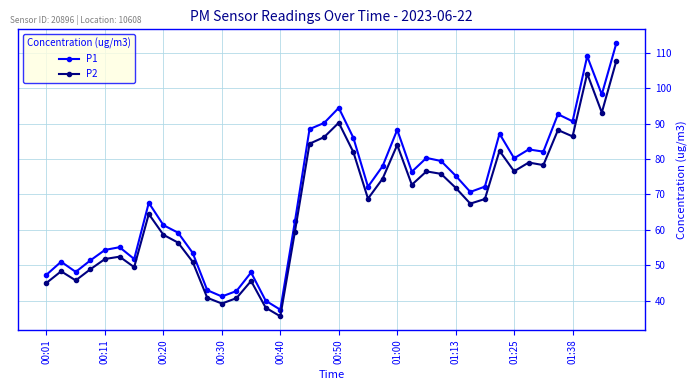

True or false: P1 and P2 cross at least once.

False